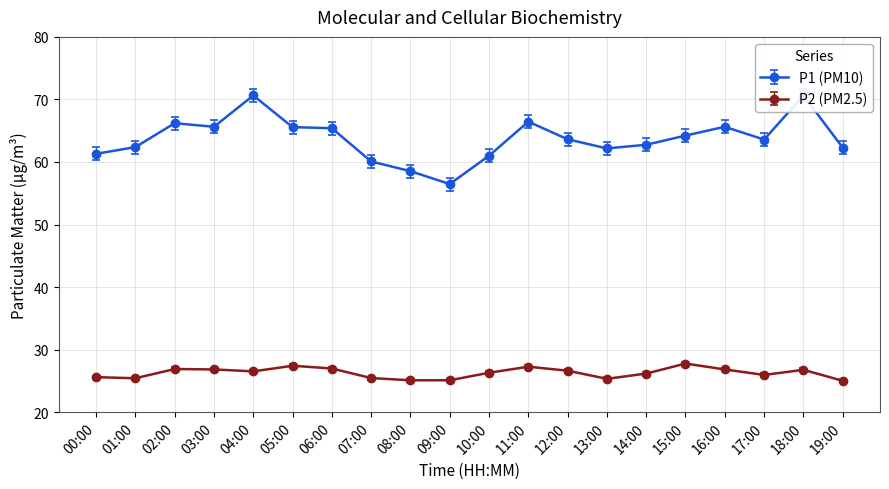

True or false: P2 (PM2.5) and P1 (PM10) cross at least once.

False